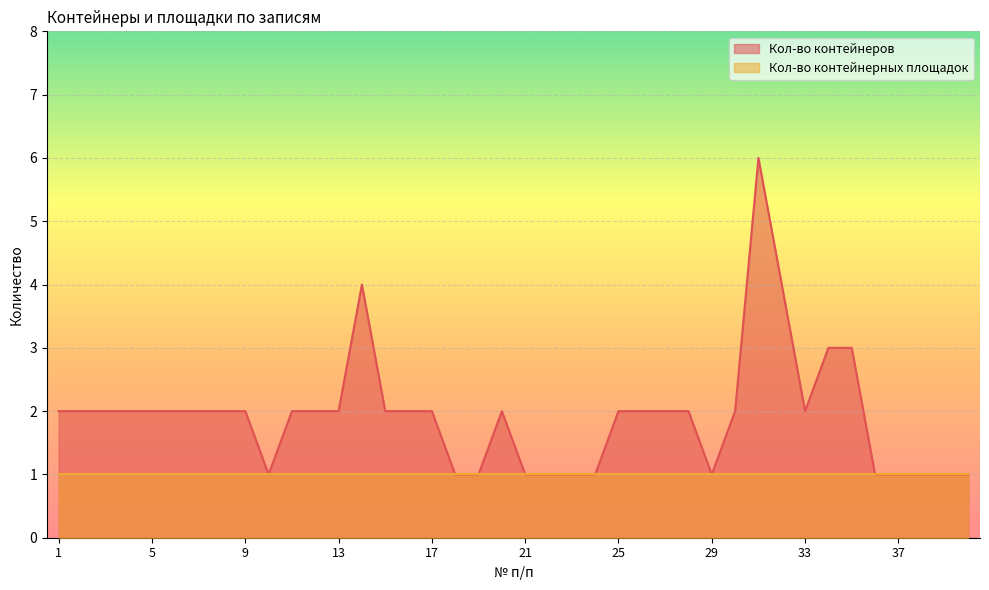

At which label does the data first exceed 2?

14